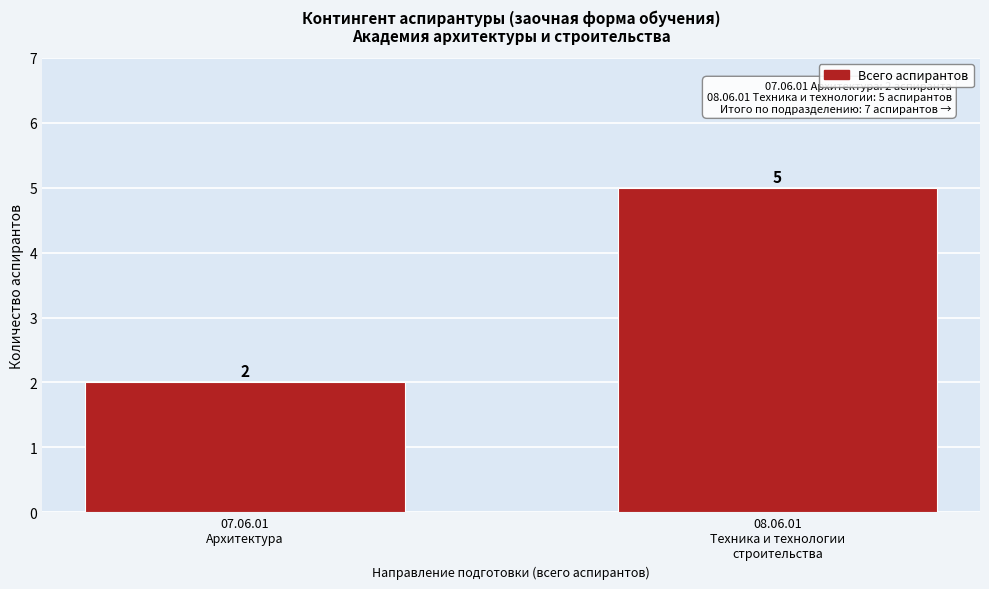

Reading right to left, list all the values displayed in this chart.

5	2